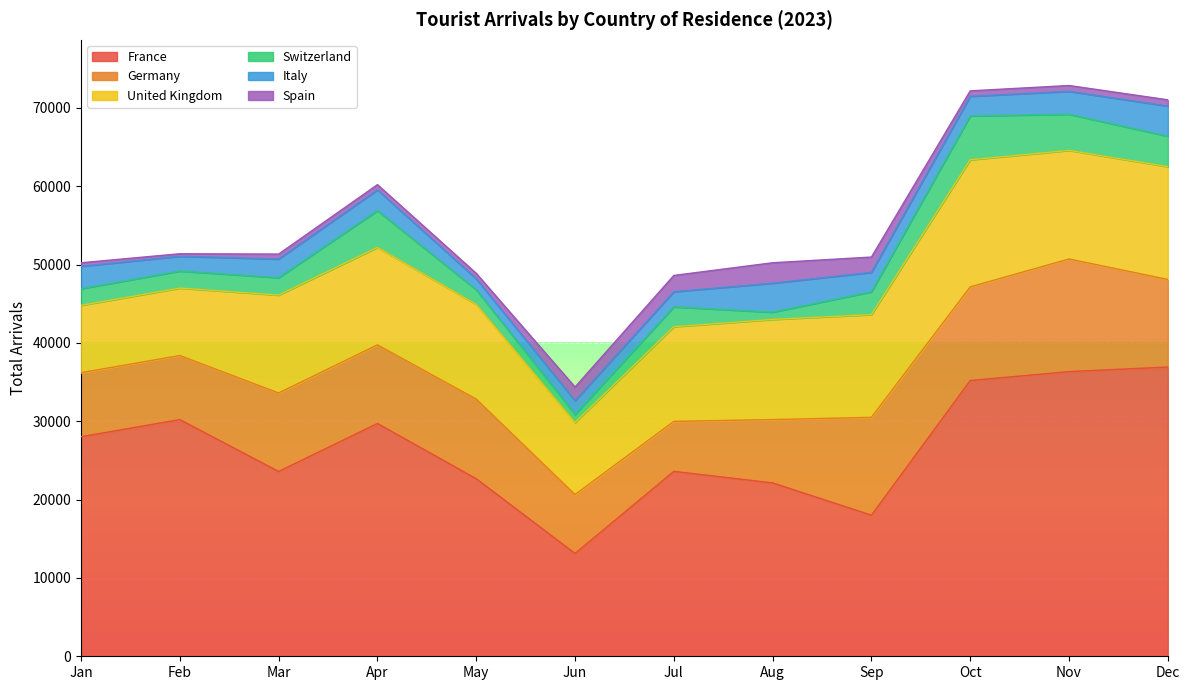

Which series ends up on top after the final intersection of Switzerland and Italy?

Switzerland